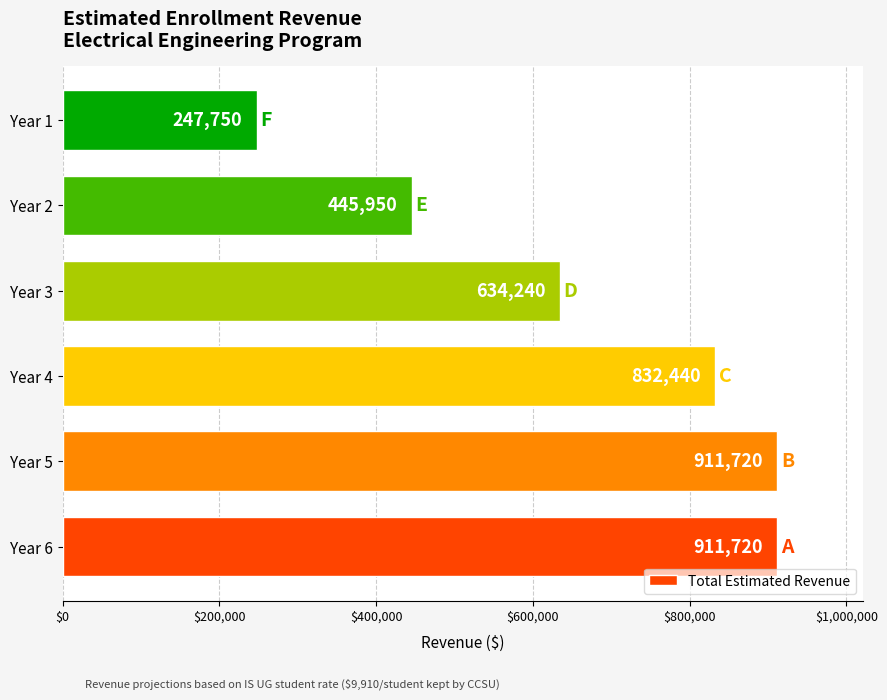

What is the difference between the second highest and second lowest values?

465770